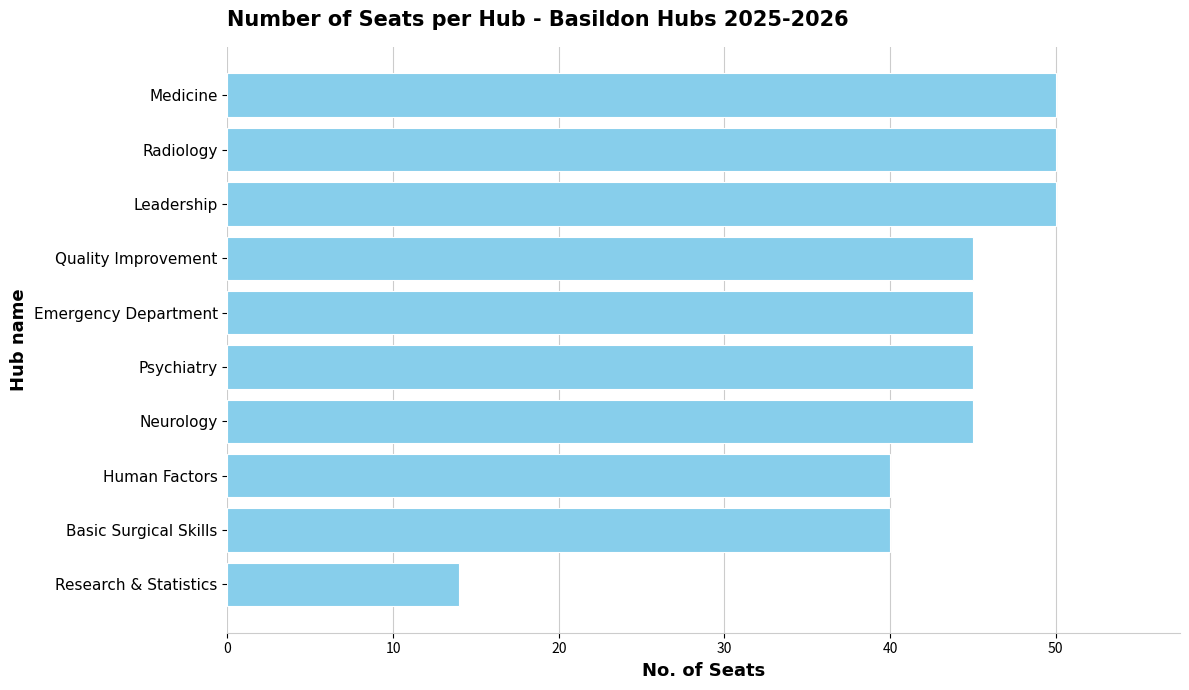

What is the difference between the second highest and minimum values?

36